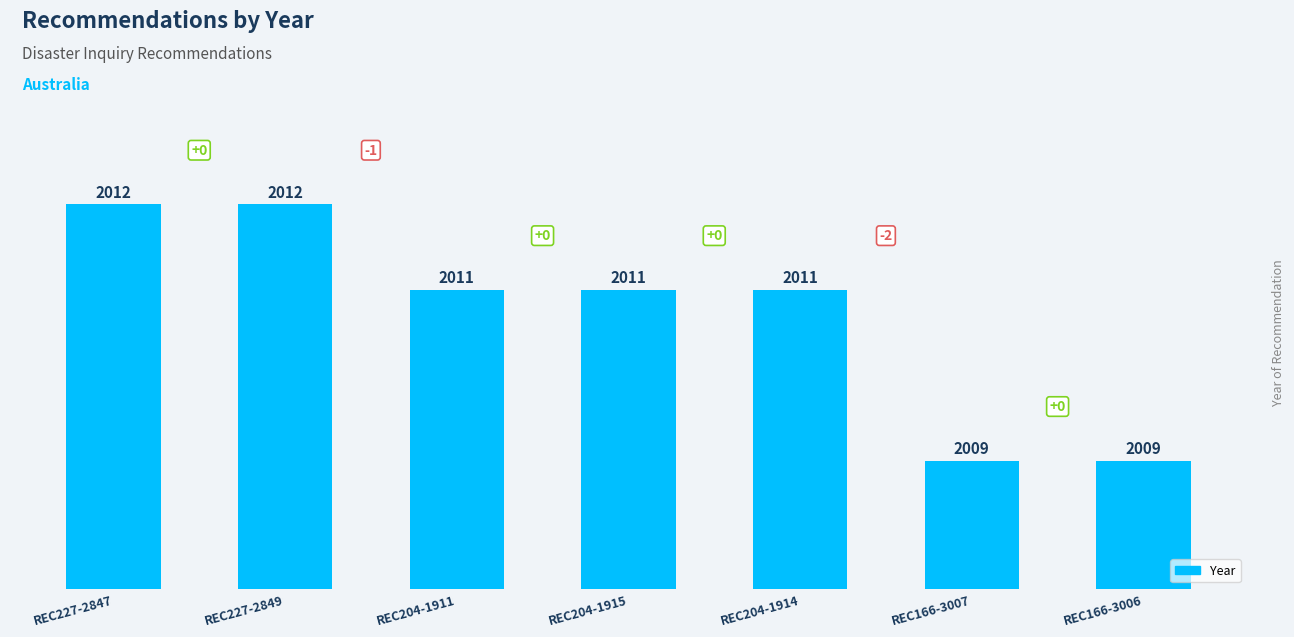

The value at REC166-3007 is 3075. True or false?

False